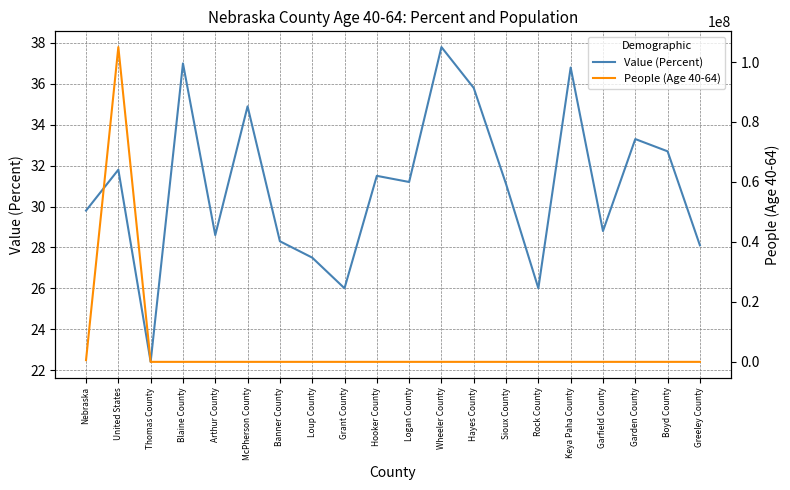

At how many categories does at least one series exceed 23729623?

1